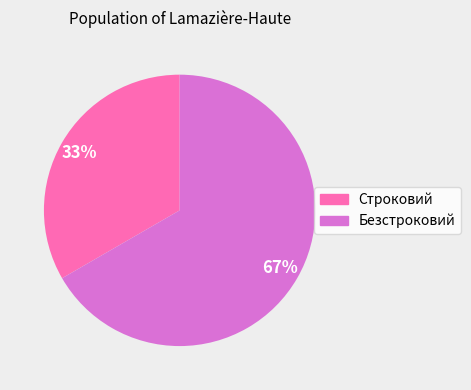

The Безстроковий slice represents 56% of the pie. True or false?

False